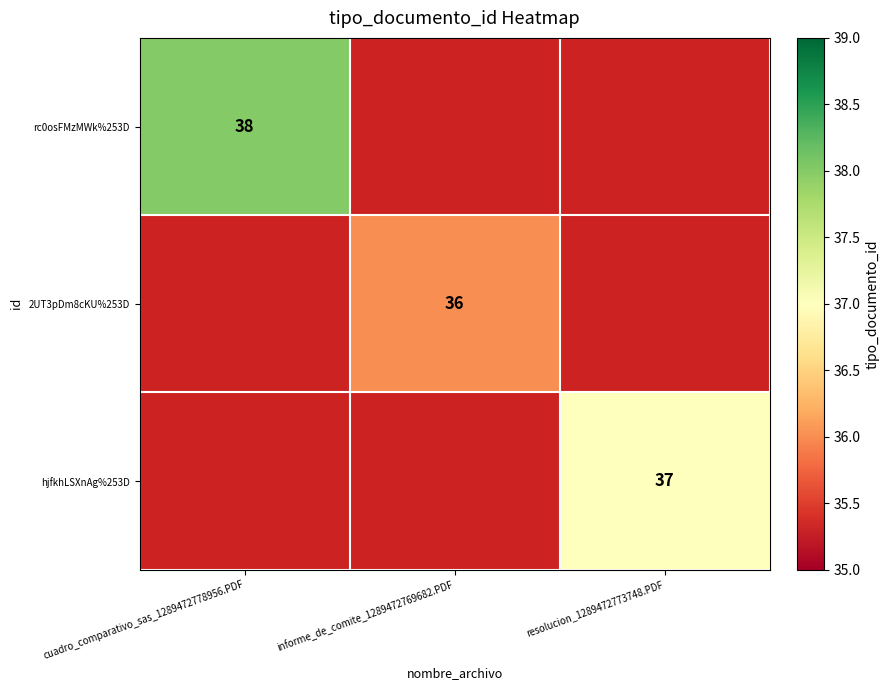

Read the 2UT3pDm8cKU%253D value at informe_de_comite_1289472769682.PDF.

36.0